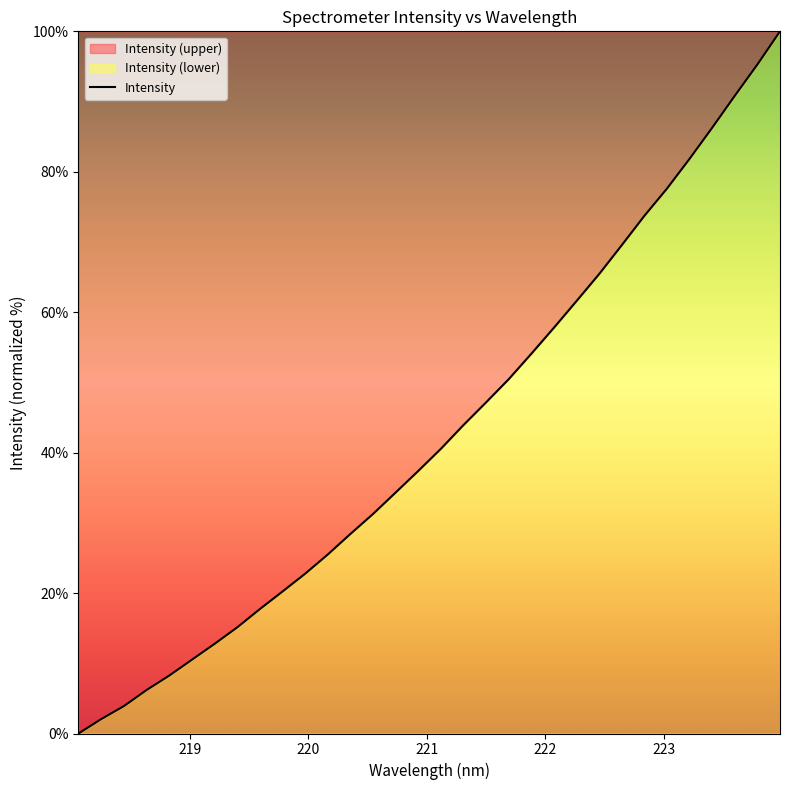

How many lines are shown in the chart?

1